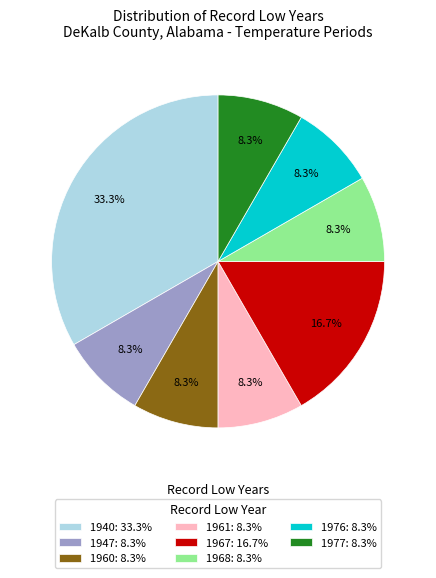

Is there a majority slice in this chart?

No